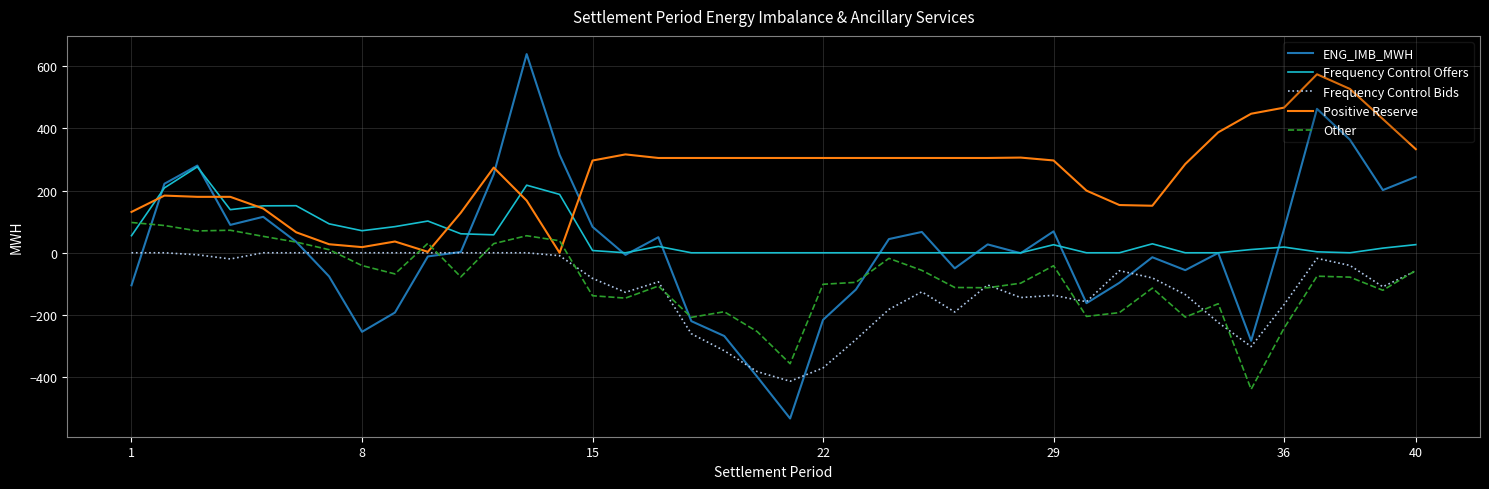

Rank the series by their maximum value, from lowest to highest.

Frequency Control Bids, Other, Frequency Control Offers, Positive Reserve, ENG_IMB_MWH